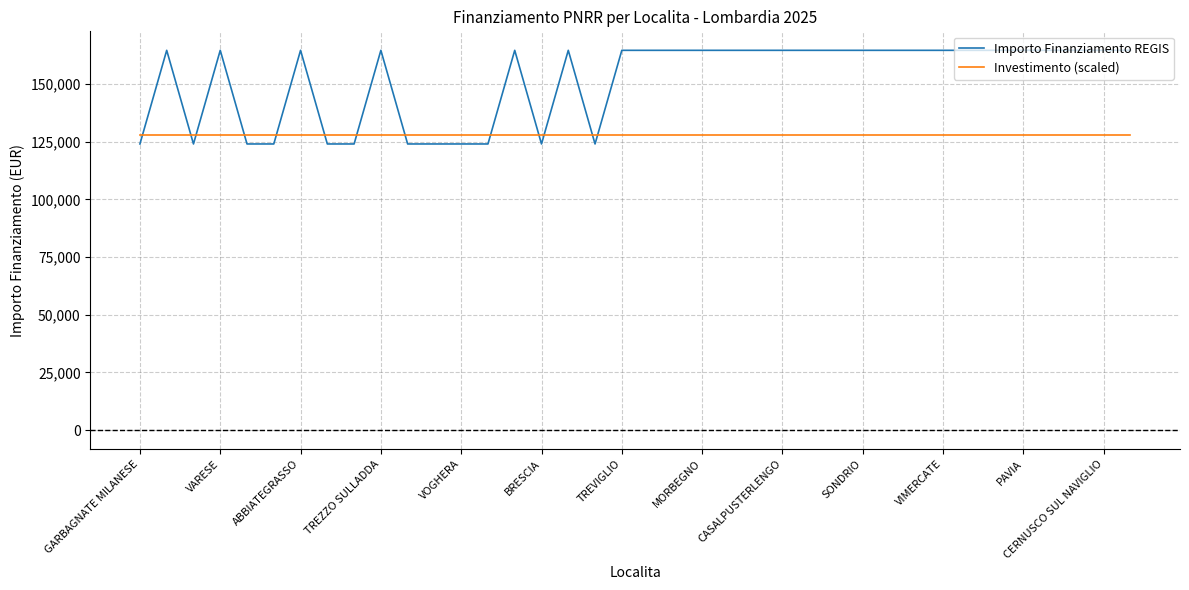

Reading right to left, transcribe all the data shown in this chart.

Importo Finanziamento REGIS: 164644.2	164644.2	164644.2	164644.2	164644.2	164644.2	164644.2	164644.2	164644.2	164644.2	164644.2	164644.2	164644.2	164644.2	164644.2	164644.2	164644.2	164644.2	164644.2	164644.2	124044.6	164644.2	124044.6	164644.2	124044.6	124044.6	124044.6	124044.6	164644.2	124044.6	124044.6	164644.2	124044.6	124044.6	164644.2	124044.6	164644.2	124044.6
Investimento (scaled): 128000.0	128000.0	128000.0	128000.0	128000.0	128000.0	128000.0	128000.0	128000.0	128000.0	128000.0	128000.0	128000.0	128000.0	128000.0	128000.0	128000.0	128000.0	128000.0	128000.0	128000.0	128000.0	128000.0	128000.0	128000.0	128000.0	128000.0	128000.0	128000.0	128000.0	128000.0	128000.0	128000.0	128000.0	128000.0	128000.0	128000.0	128000.0